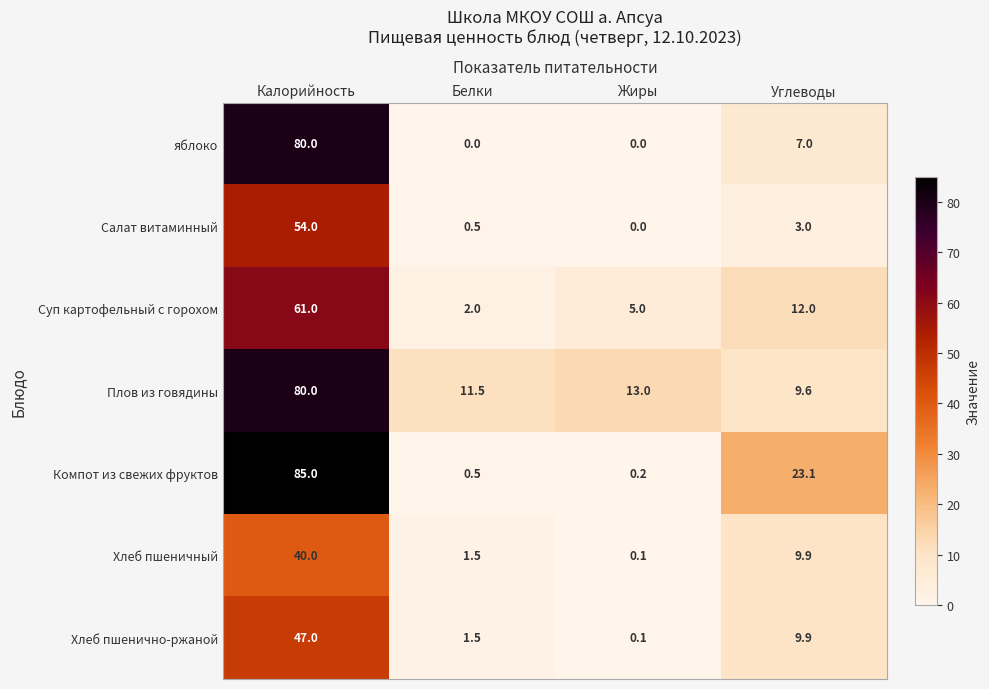

At which label is Хлеб пшеничный closest to 20?

Углеводы